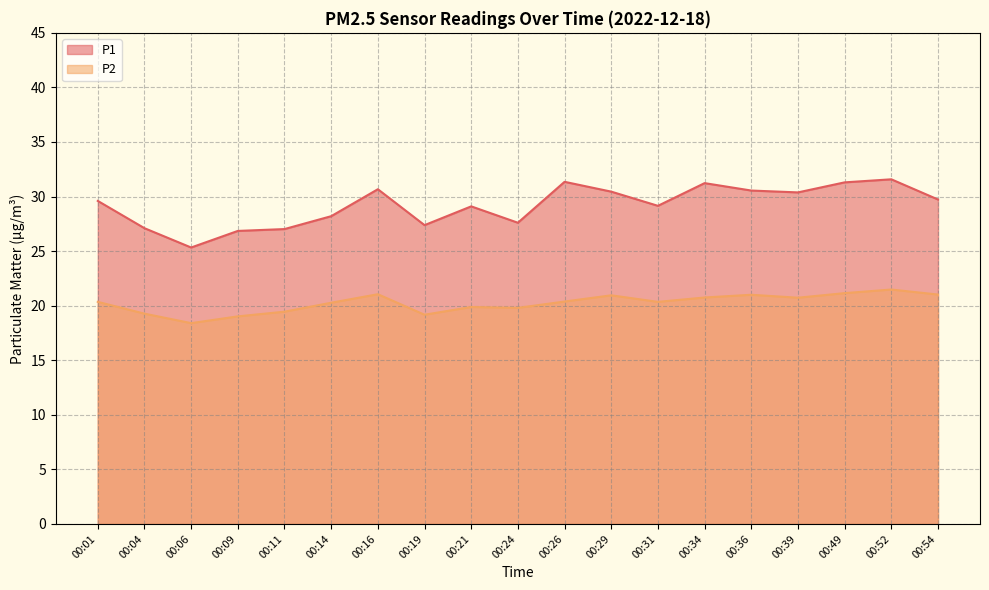

True or false: P1 and P2 intersect in this chart.

False